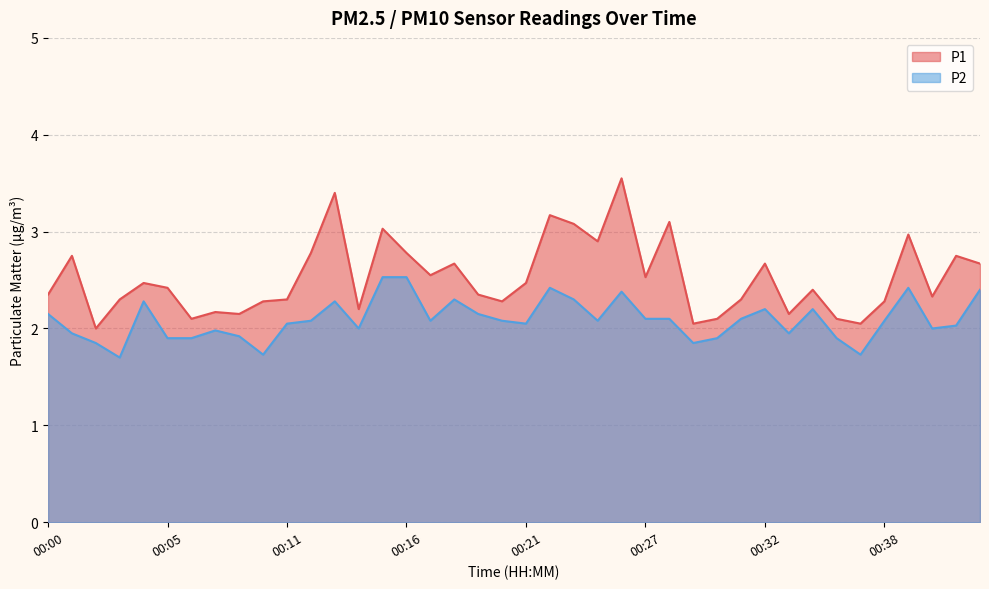

At which category is the sum across all series the highest?

00:26